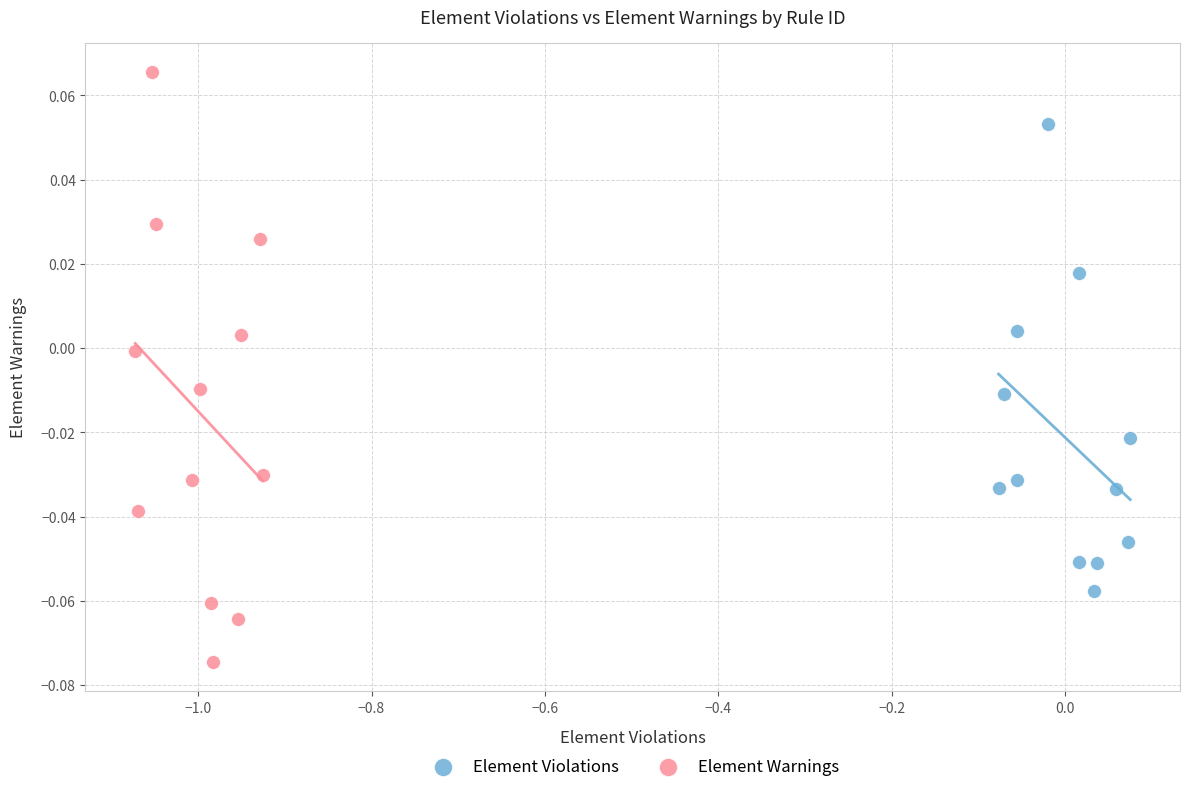

Which series reaches the maximum Y coordinate?

Element Warnings